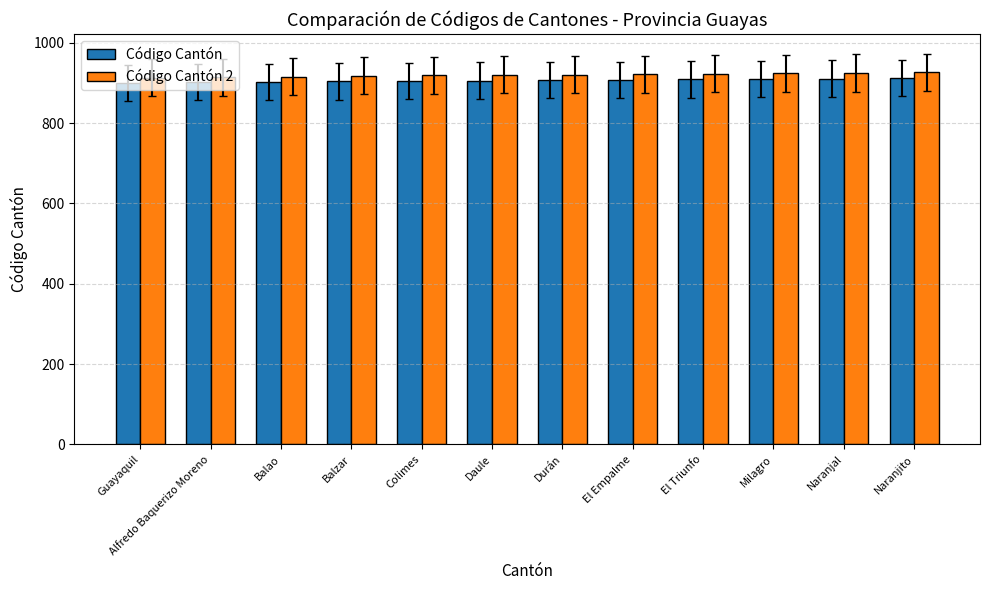

What is the sum of the Código Cantón 2 values at Balao and Colimes?

1835